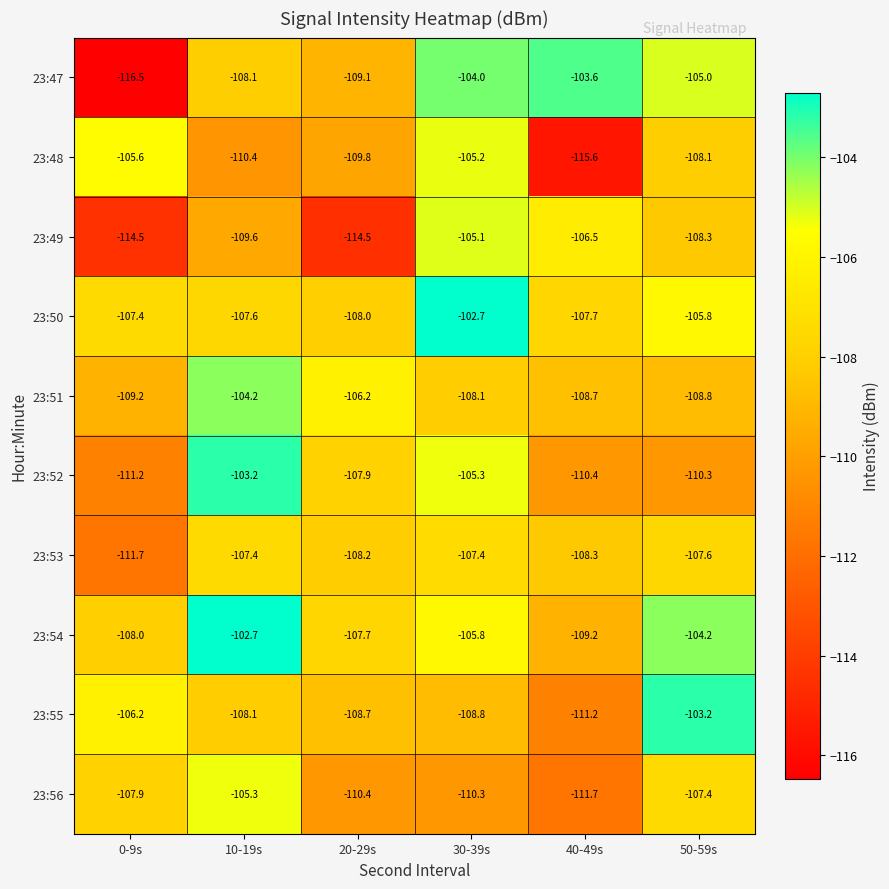

What is the total value across all series at 40-49s?

-1092.9